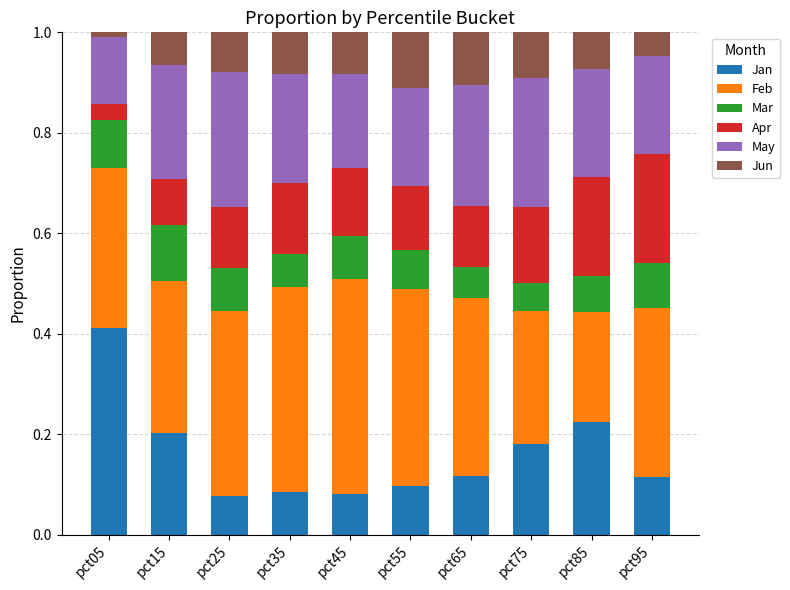

True or false: Jan has a value of 0.1 at pct35.

True